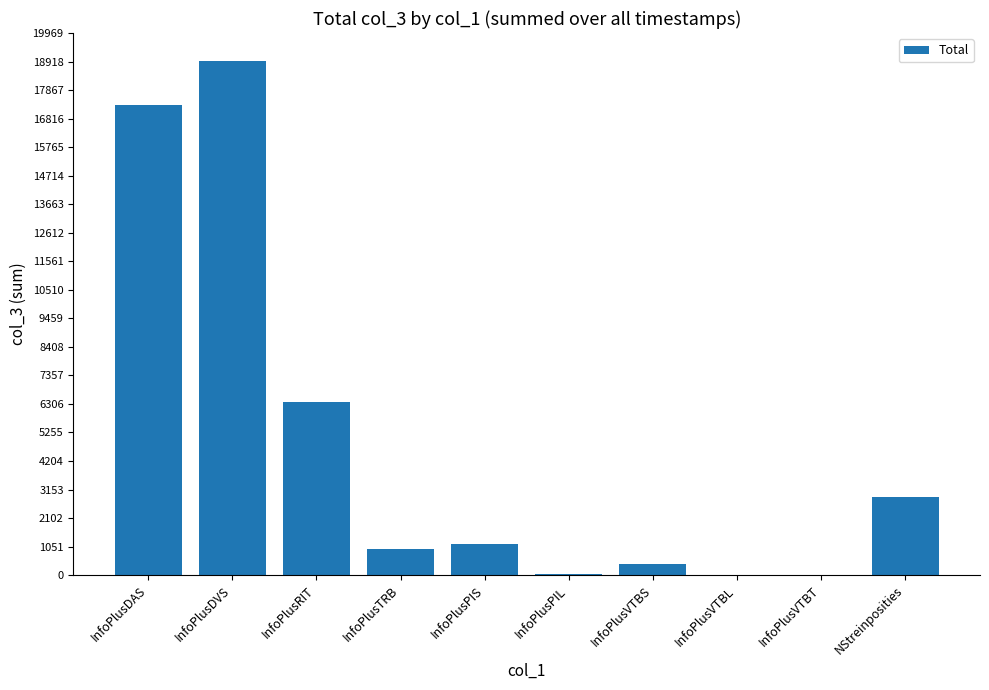

What is the maximum value shown in the chart?

18933